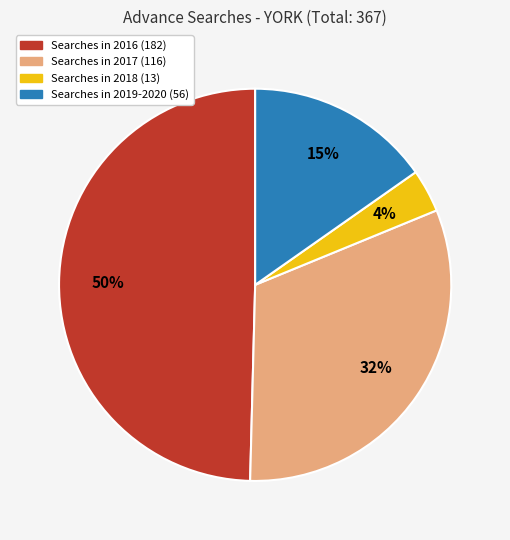

Is there any slice that represents more than half of the pie?

No